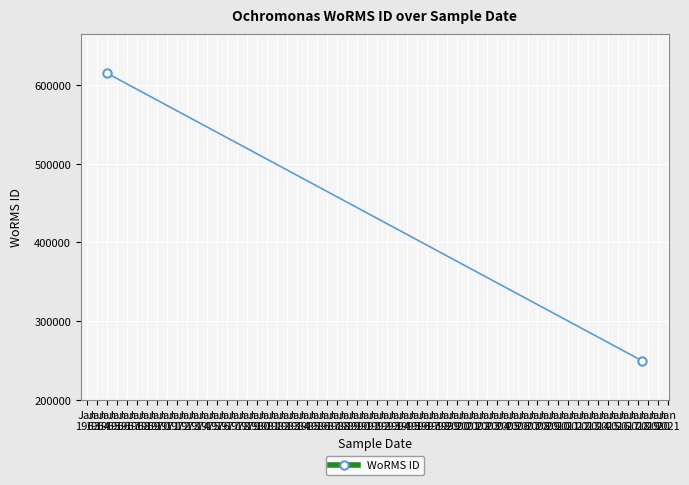

How many lines are shown in the chart?

1